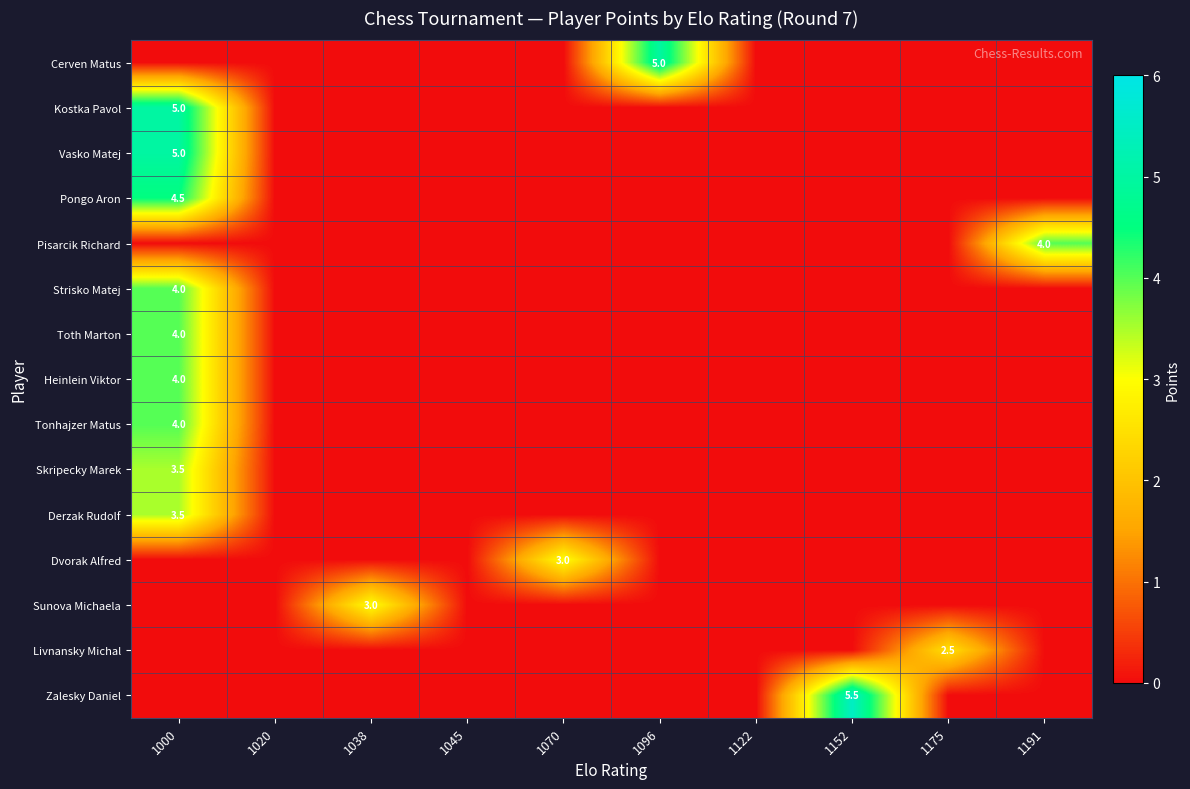

True or false: Derzak Rudolf has a value of 1.4 at 1000.

False